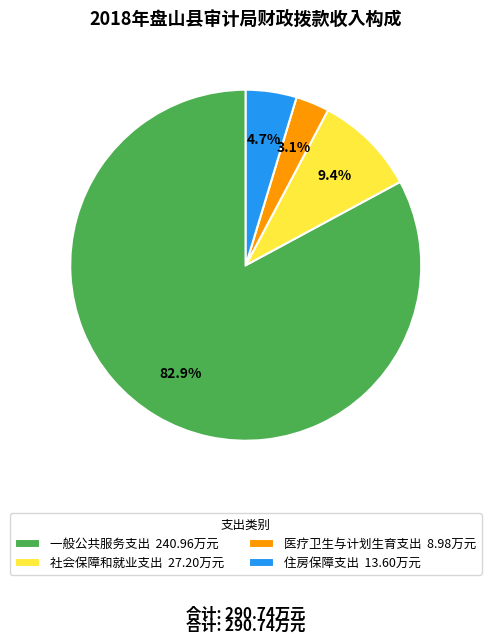

Is the sum of 住房保障支出 13.60万元 and 医疗卫生与计划生育支出 8.98万元 greater than half?

No